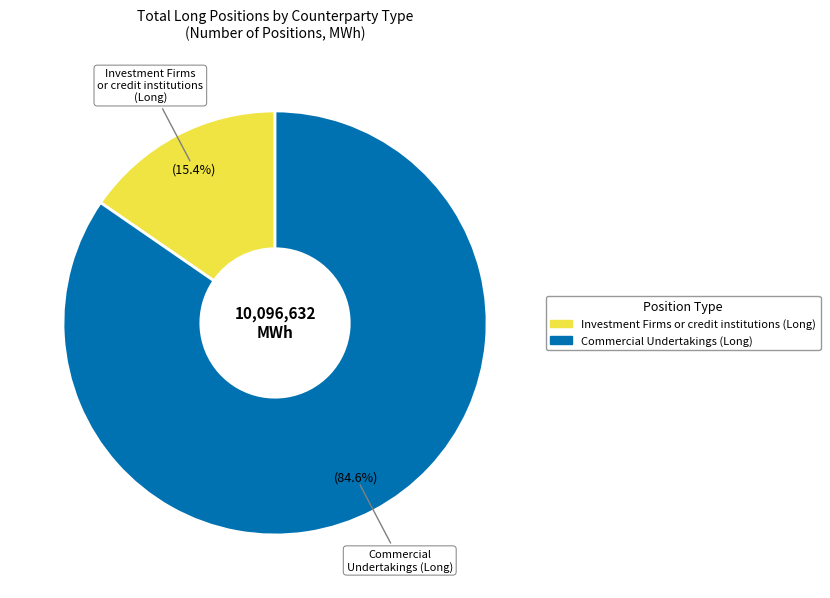

Is there a majority slice in this chart?

Yes